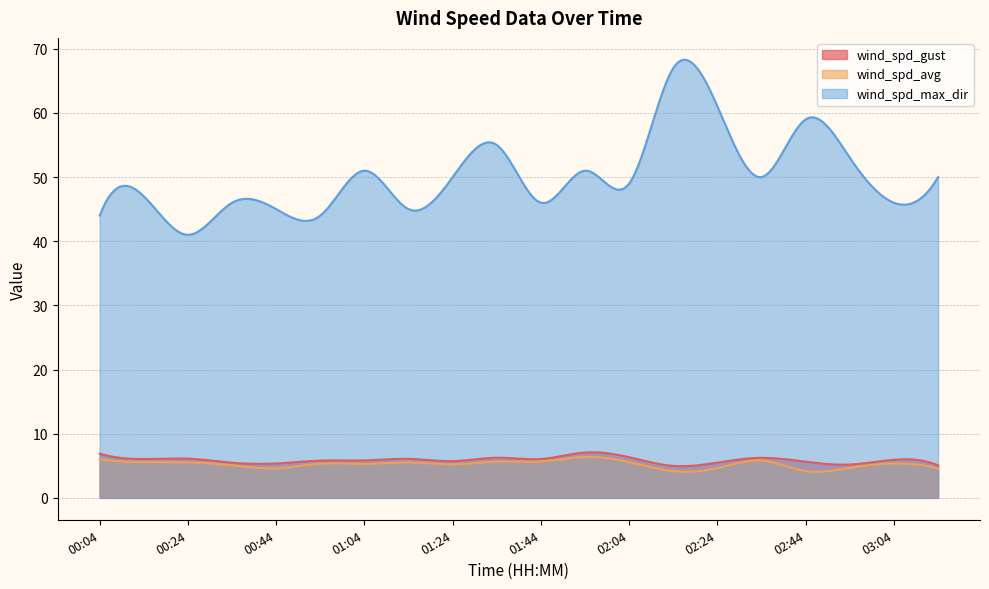

The value of wind_spd_avg at 02:54 is 7.2. True or false?

False